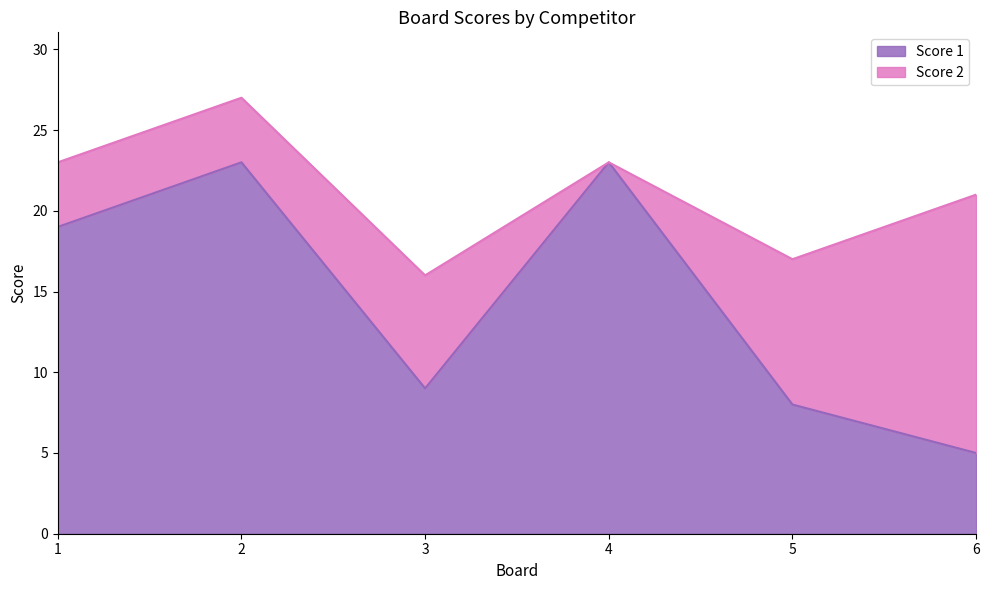

List the labels in order of value, smallest first.

6, 5, 3, 1, 2, 4